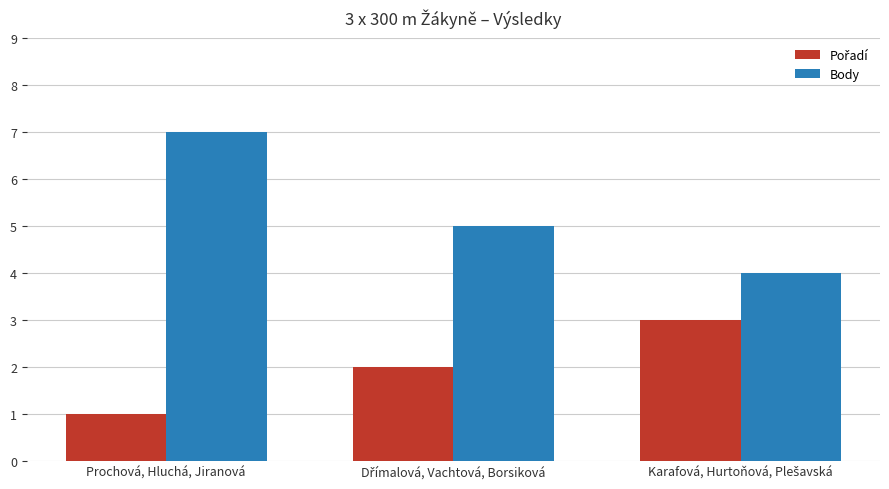

What is the minimum value for Body?

4